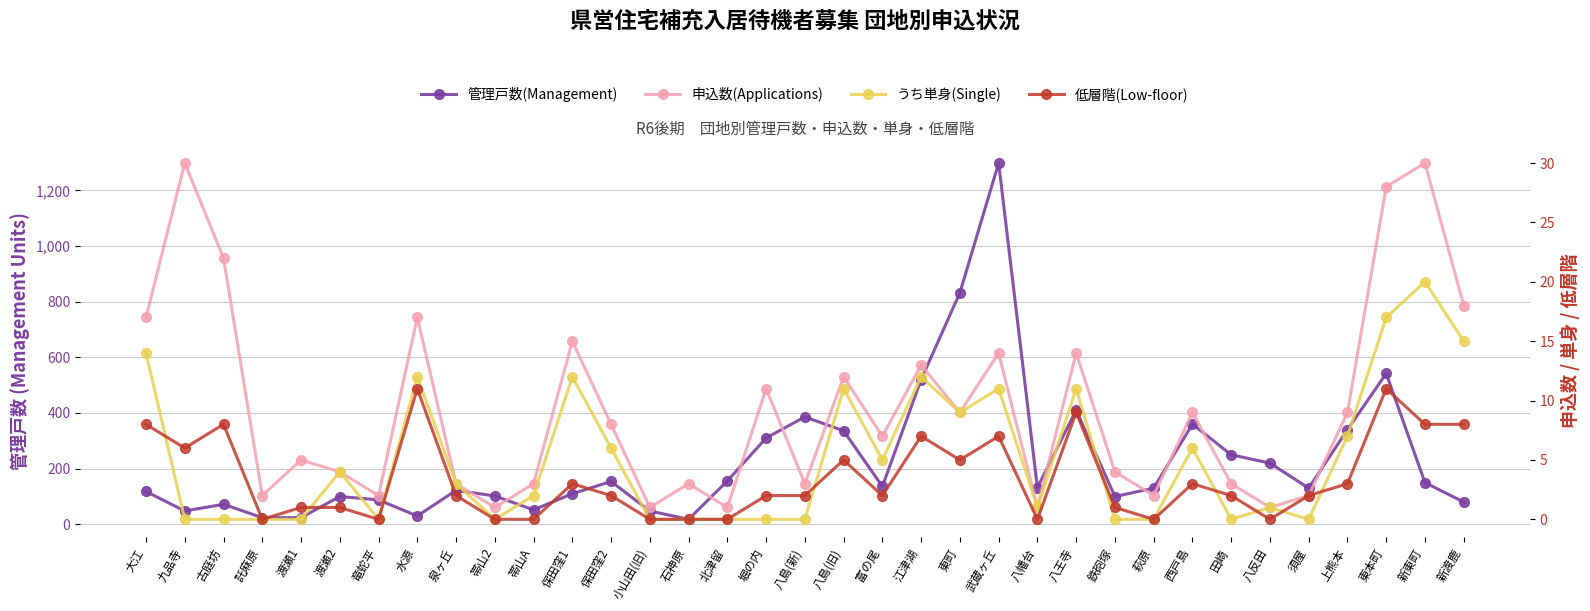

What is the label of the 14th point from the right?

東町